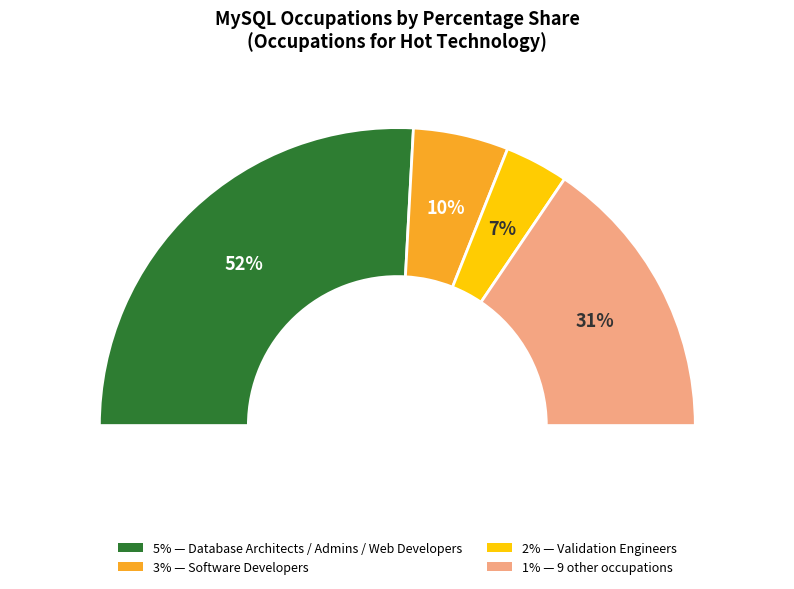

Is the sum of Database Administrators and Biostatisticians greater than half?

No